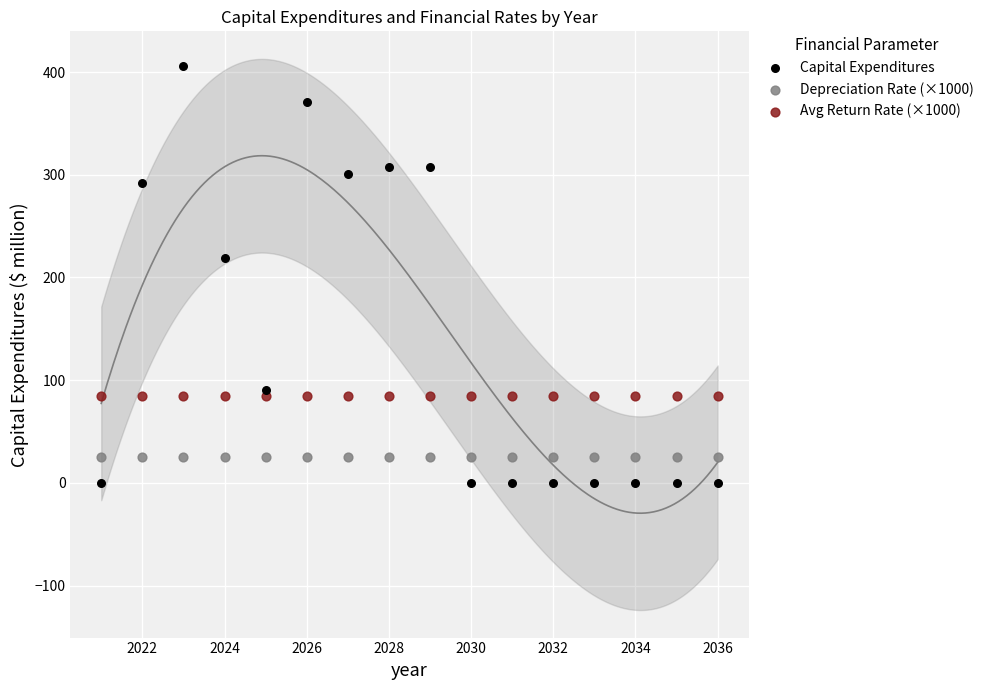

What are all the series names shown in the legend?

Capital Expenditures, Depreciation Rate (×1000), Avg Return Rate (×1000)